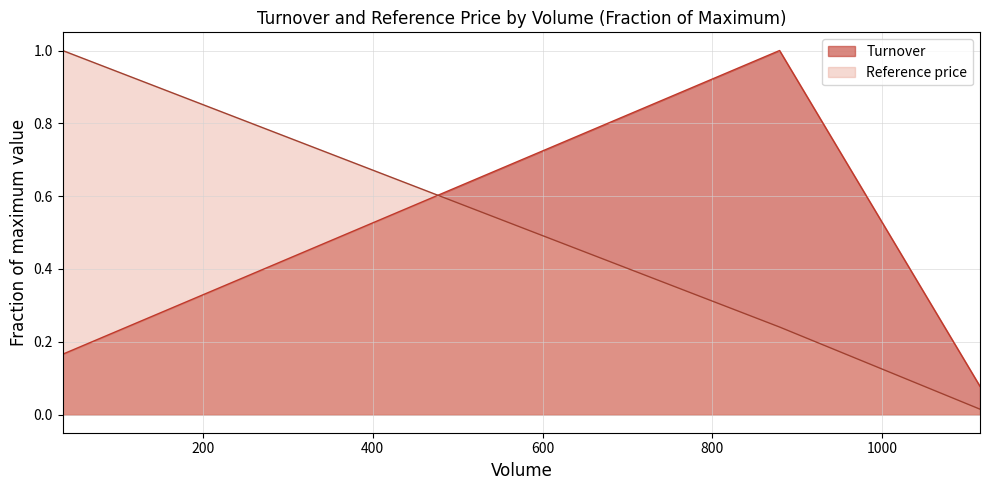

What is the average value of the Turnover series?

0.4